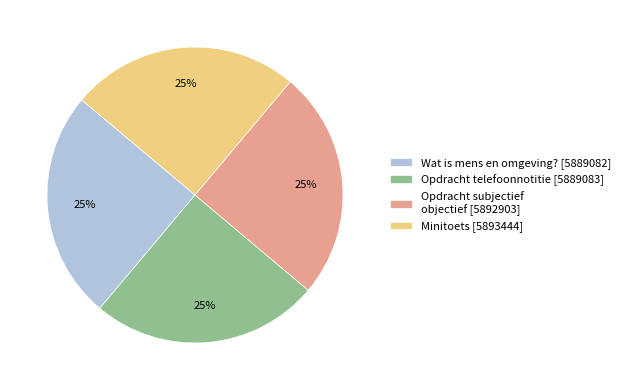

Is there any slice that represents more than half of the pie?

No